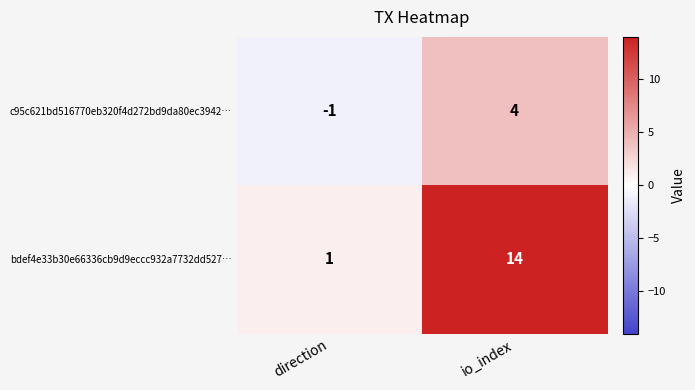

The value of c95c621bd516770eb320f4d272bd9da80ec3942… at io_index is 6. True or false?

False